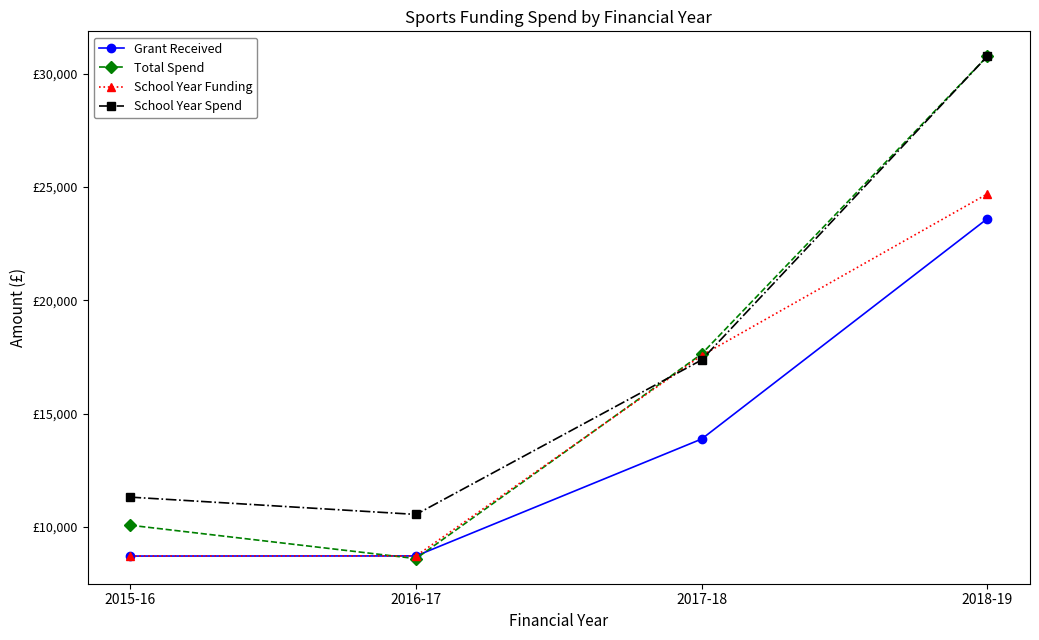

What is the average value of the Total Spend series?

16764